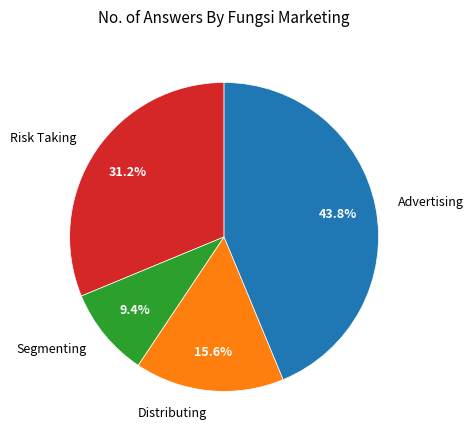

The Risk Taking slice represents 31% of the pie. True or false?

True